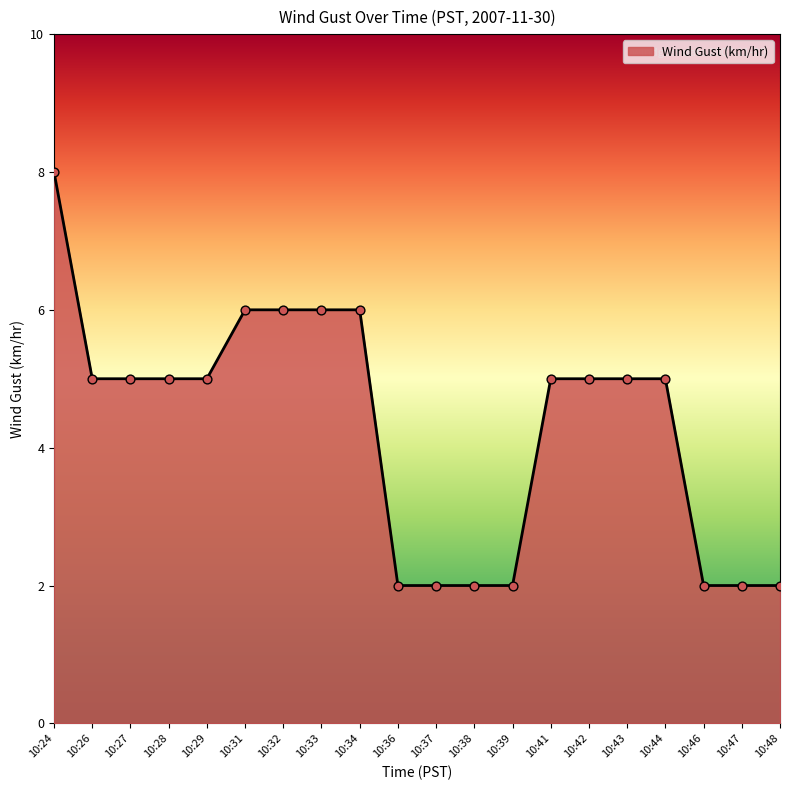

What is the ratio of the value at 10:43 to the value at 10:24?

0.6